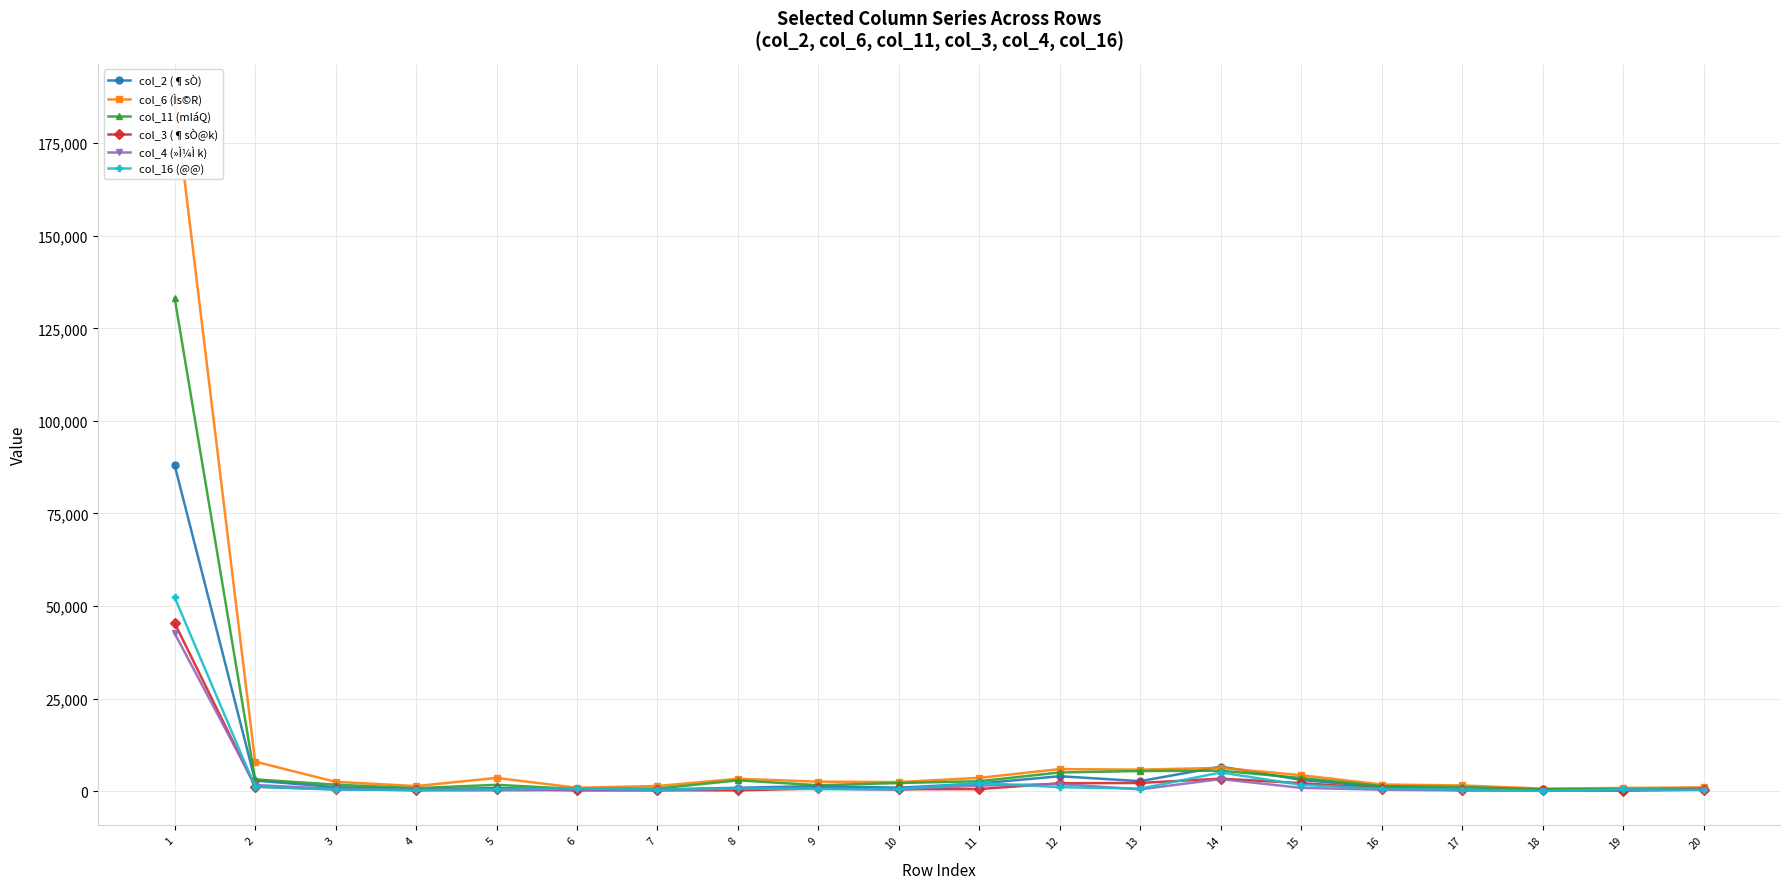

What is the value of the col_4 (»Ì¼Ì k) point at the 19th from the left?

236